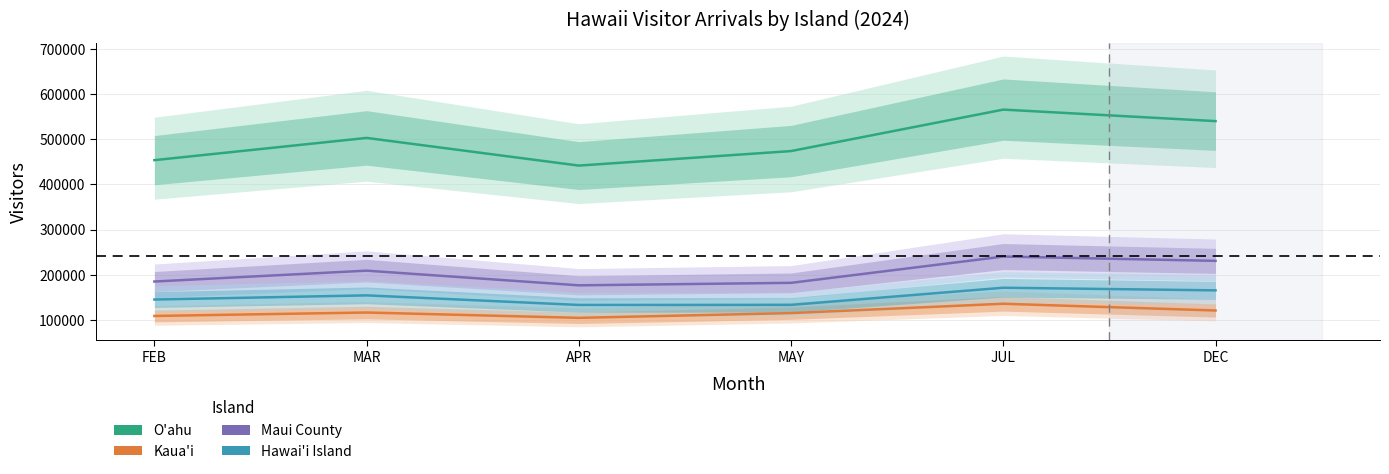

Where does the Kaua'i series first go above 116437?

MAR